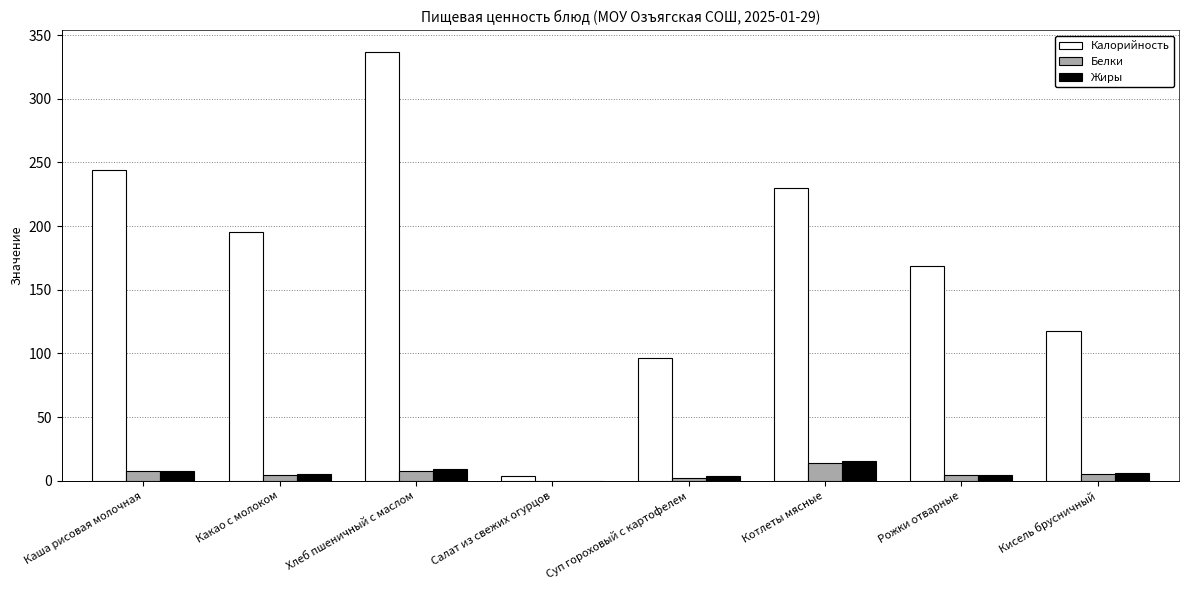

Is it true that Калорийность equals 370.5 at Каша рисовая молочная?

False